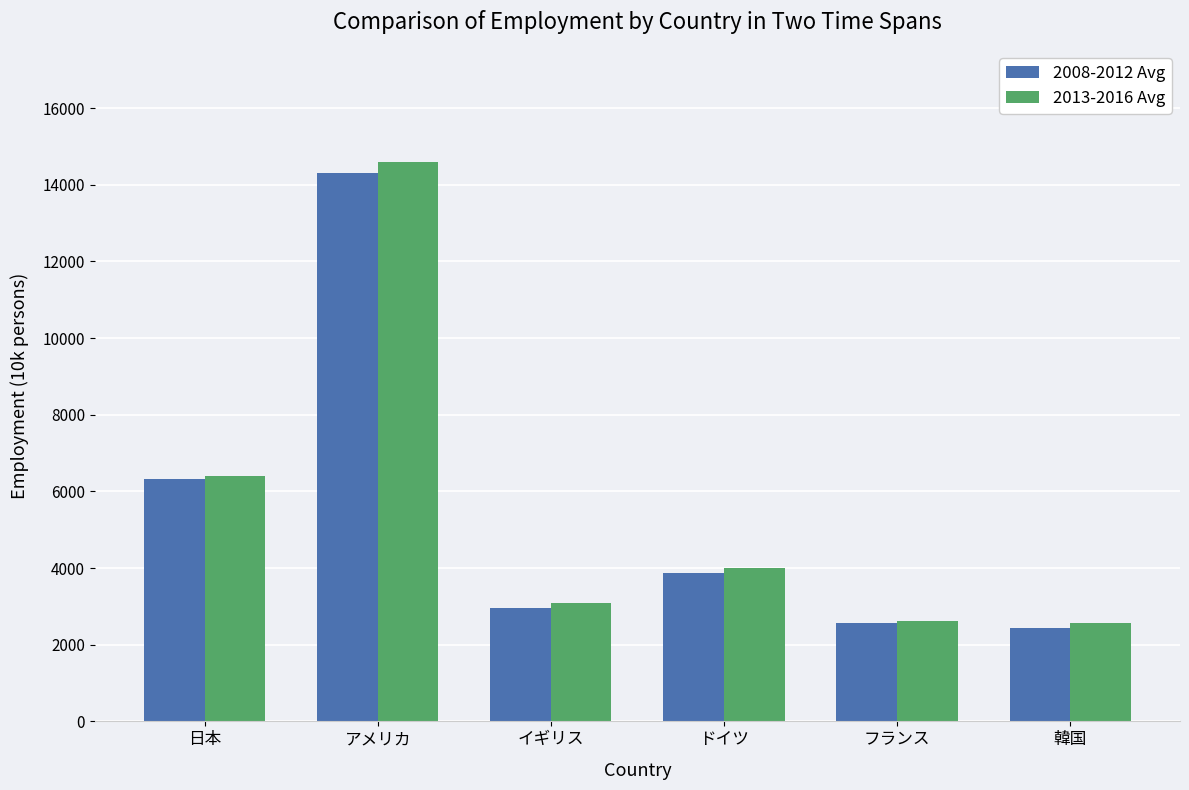

What is the value of the 2008-2012 Avg bar at the 2nd from the left?

14318.8